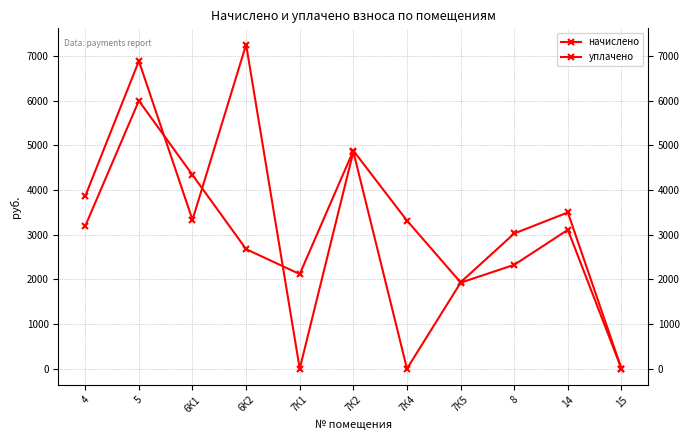

Between 6К2 and 14, which is larger?

14